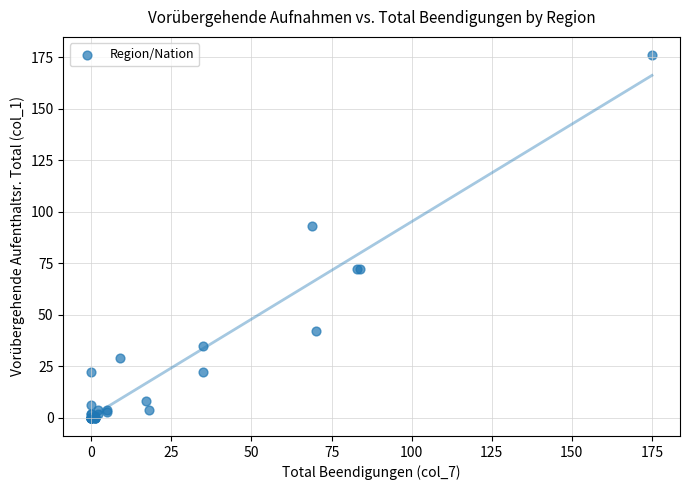

What Y value in the scatter plot is closest to 88?

93